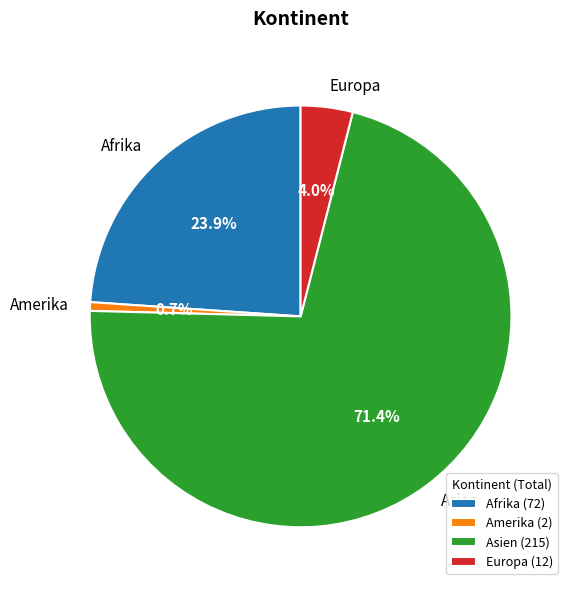

To the nearest percent, what is the average slice percentage?

25%